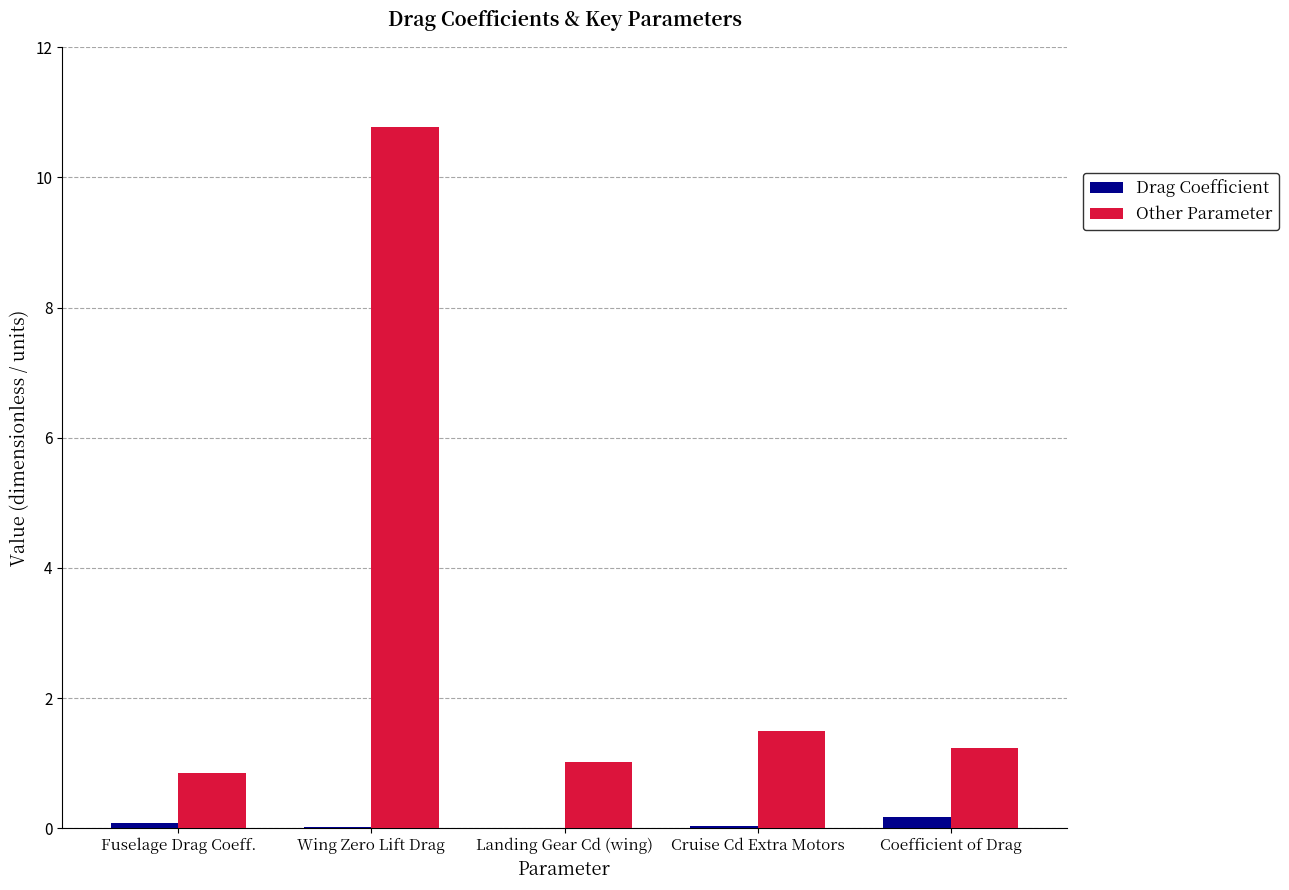

Which series changed the most between Wing Zero Lift Drag and Cruise Cd Extra Motors?

Other Parameter